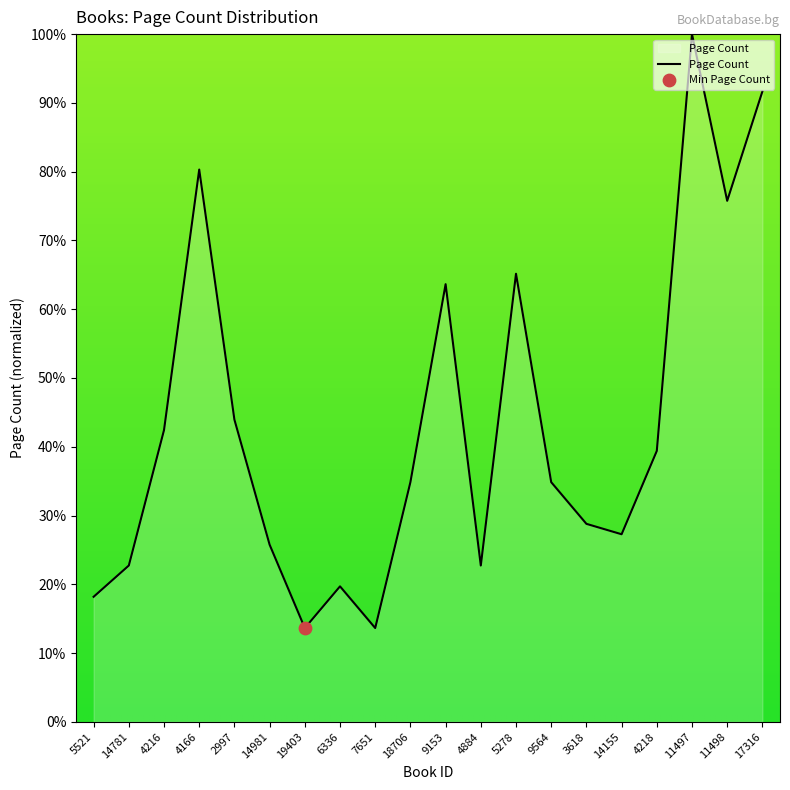

What is the change in value from 4218 to 11498?

+36.4